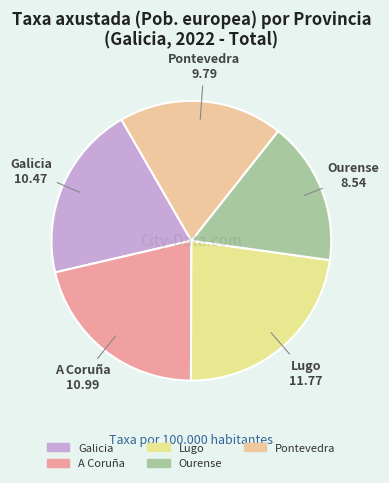

Combined, do A Coruña and Ourense account for over 50%?

No